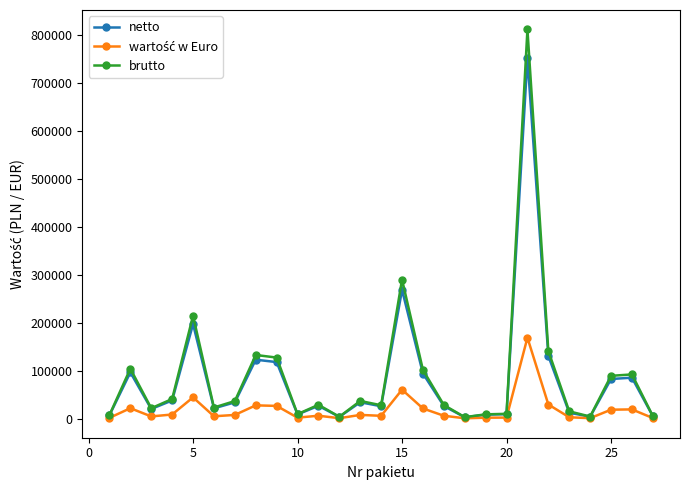

Which series has the widest spread of values?

brutto